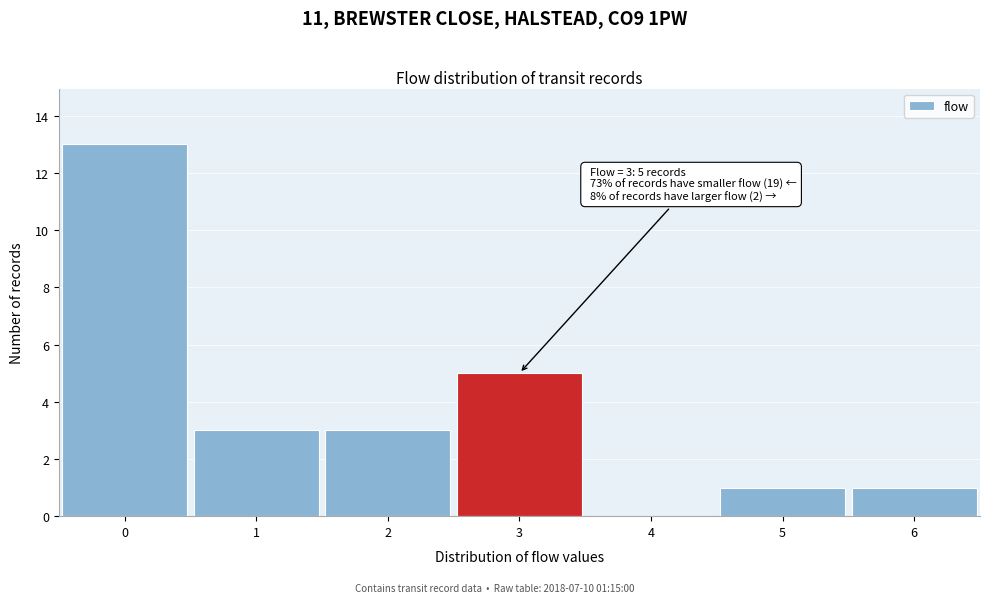

Over which range of the x-axis is the bar tallest?

-0.5 to 0.5